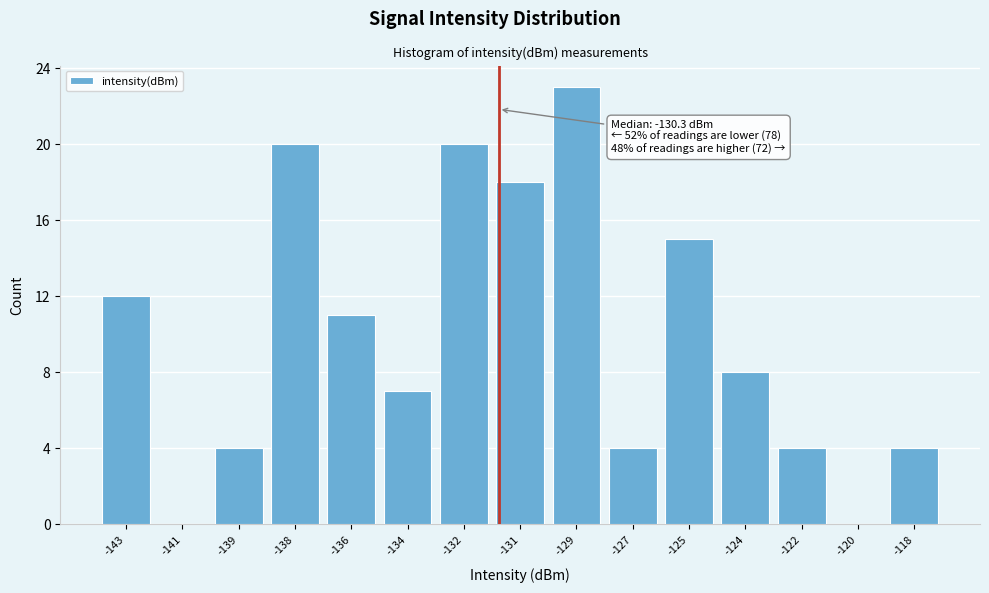

Reading left to right, transcribe all the data shown in this chart.

-143=12	-141=0	-139=4	-138=20	-136=11	-134=7	-132=20	-131=18	-129=23	-127=4	-125=15	-124=8	-122=4	-120=0	-118=4